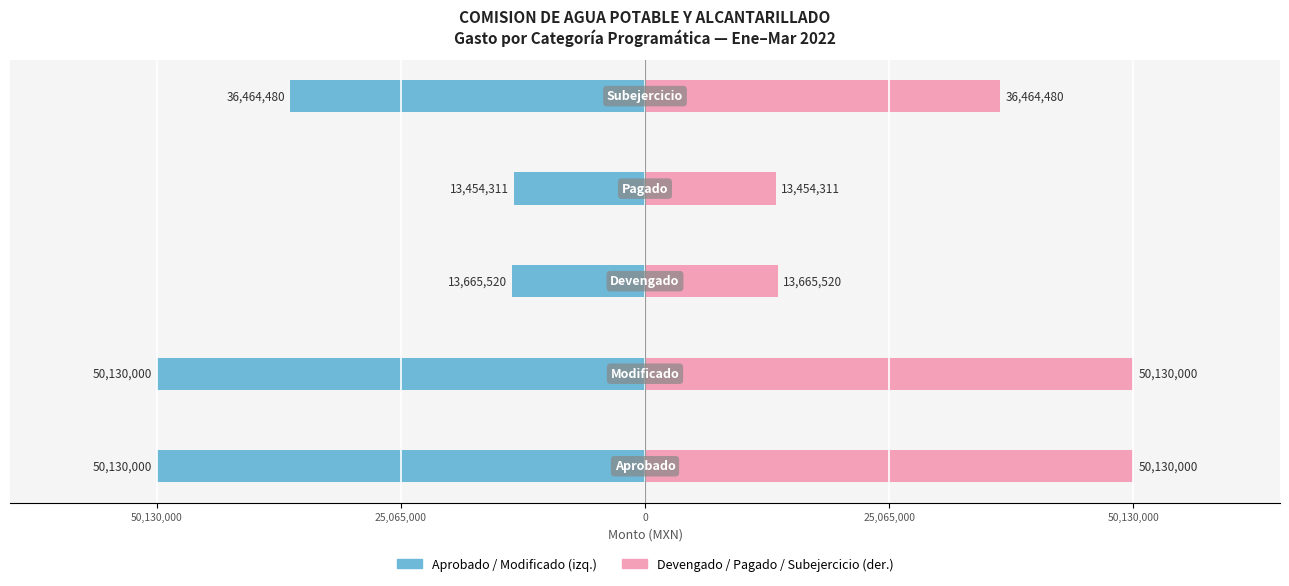

Which label corresponds to the largest value in the chart?

50,130,000